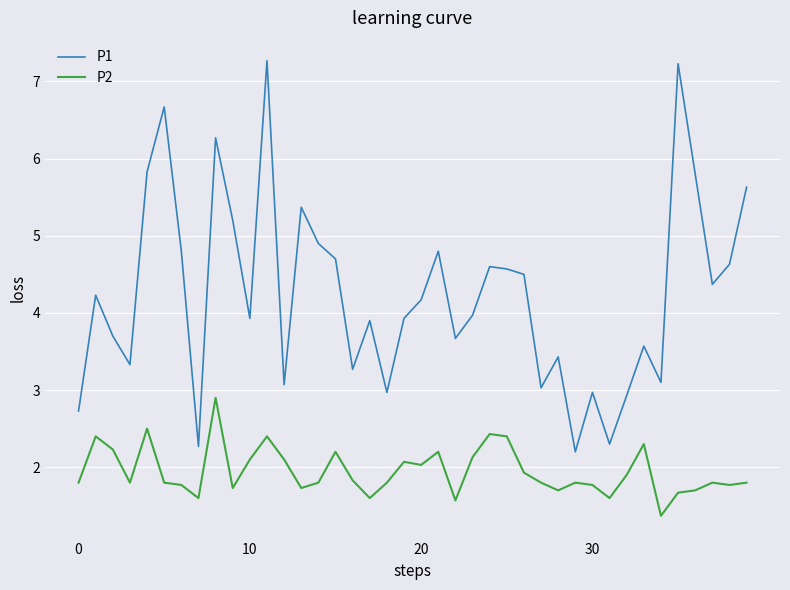

How many distinct data groups are displayed?

2